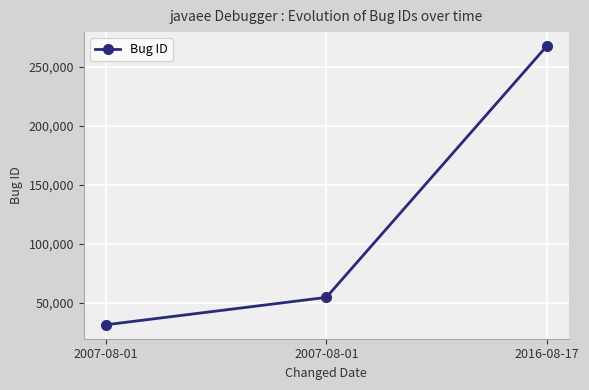

Where is the data nearest to the value 149366?

2007-08-01